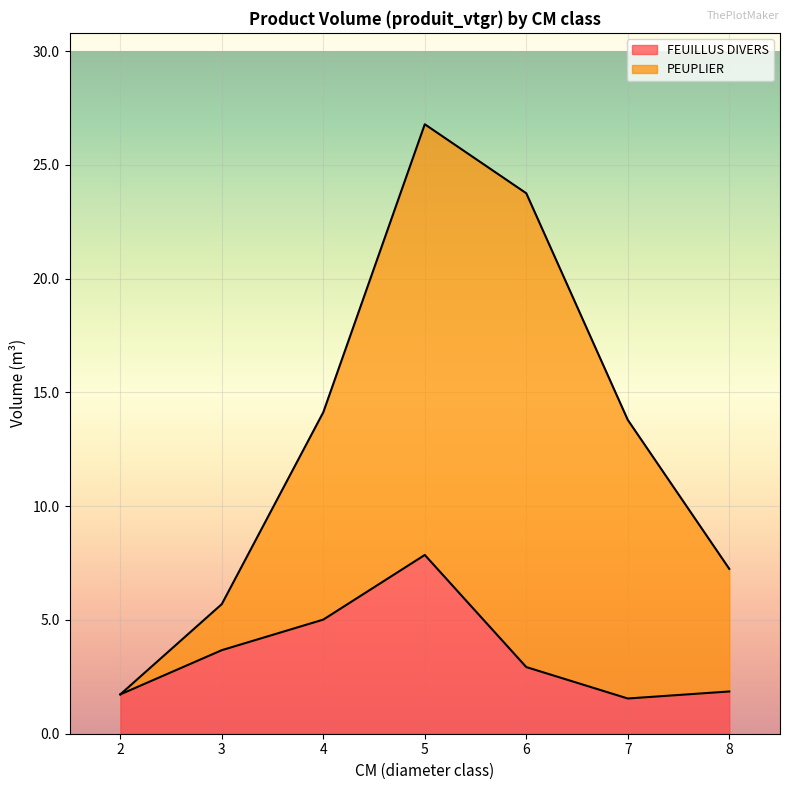

What is the average value?

3.5